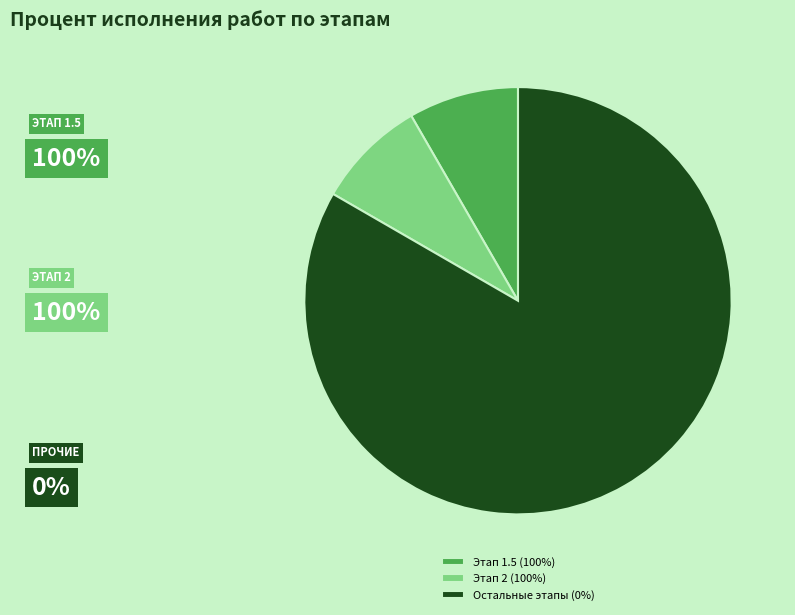

How many segments does this pie chart have?

3